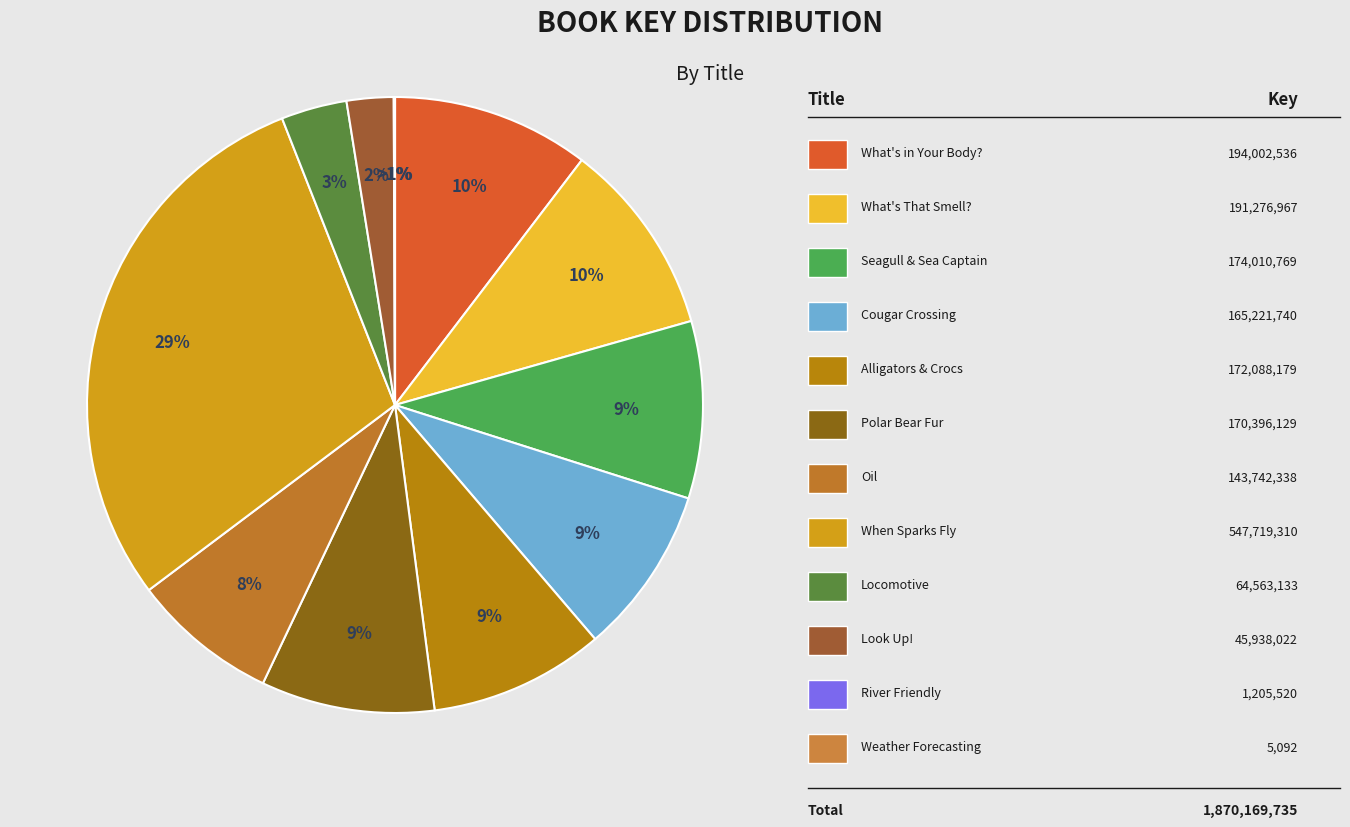

To the nearest percent, what percentage of the pie is Alligators and Crocodiles Can't Chew!?

9%